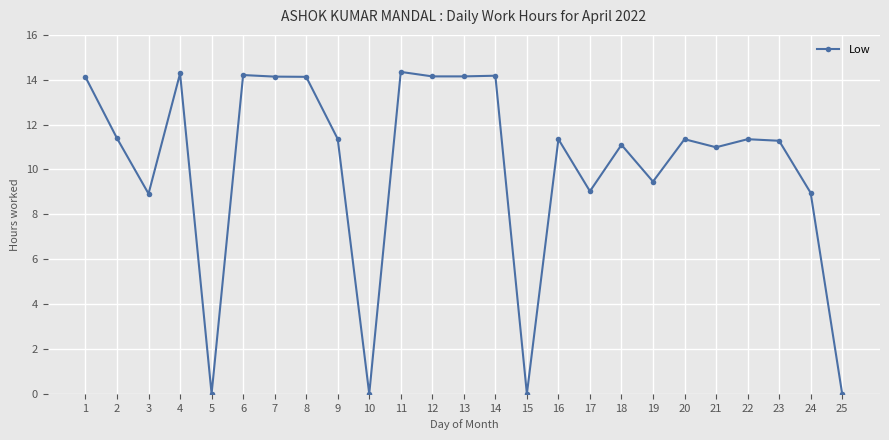

Between 7 and 5, which is larger?

7